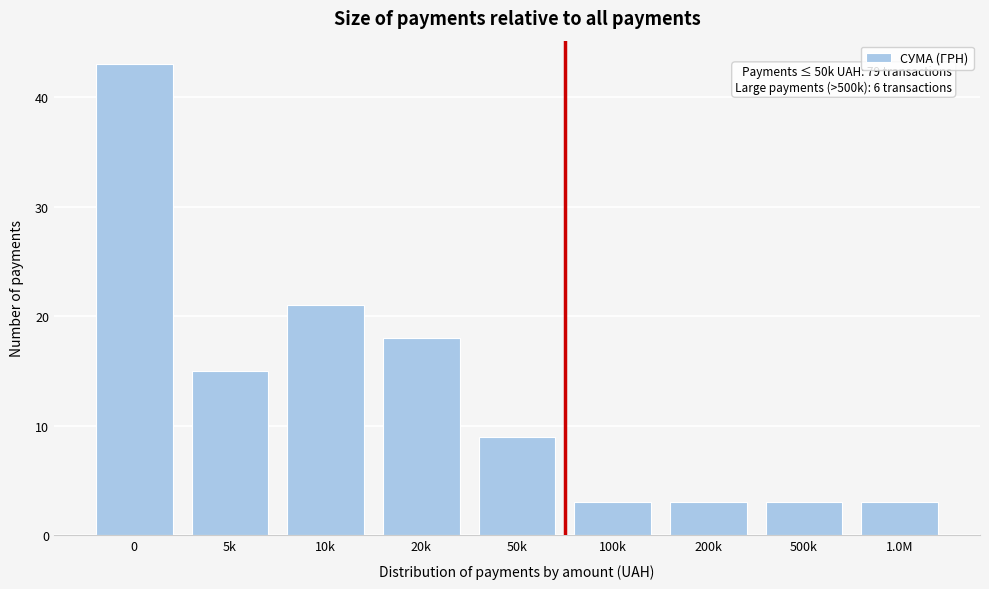

Reading right to left, what are all the values shown in this chart?

1.0M=3	500k=3	200k=3	100k=3	50k=9	20k=18	10k=21	5k=15	0=43